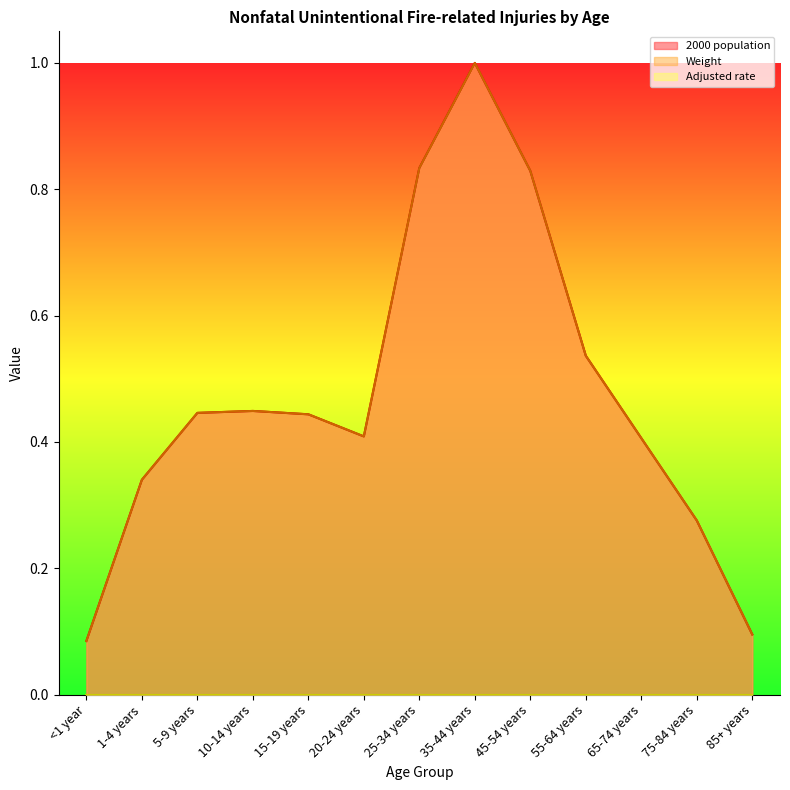

In Weight, how many points are higher than both neighbors (excluding endpoints)?

2